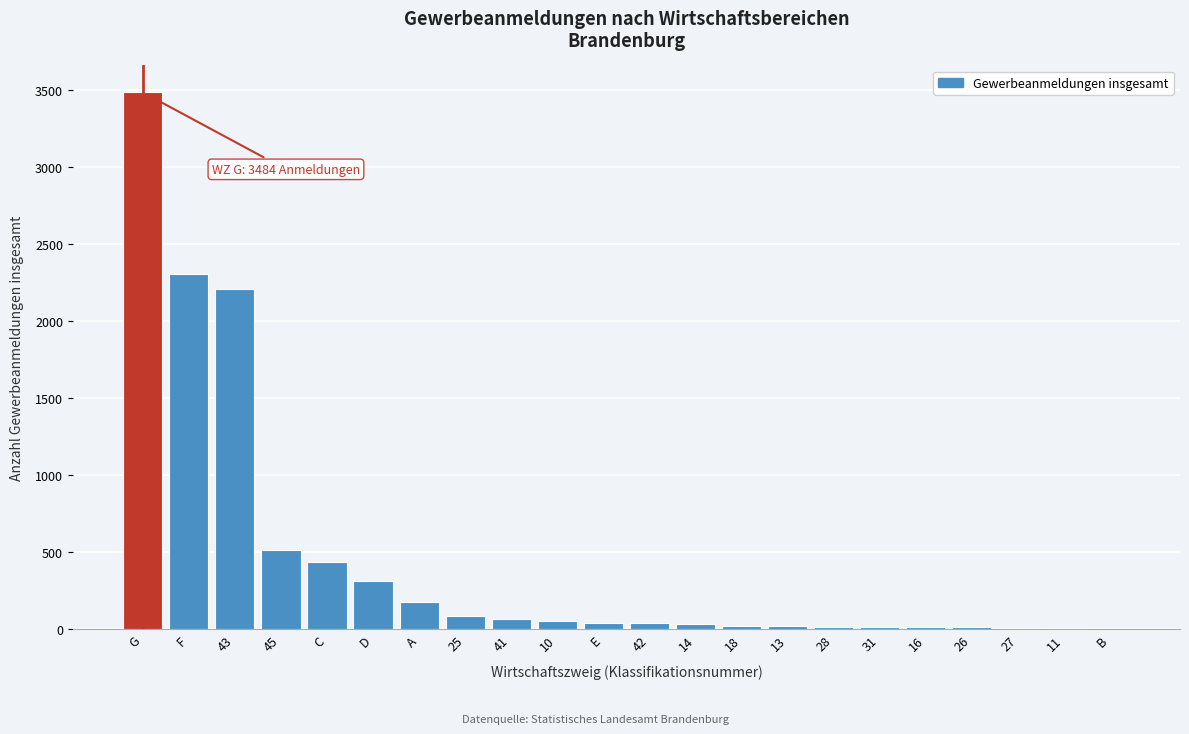

Between D and A, which is larger?

D